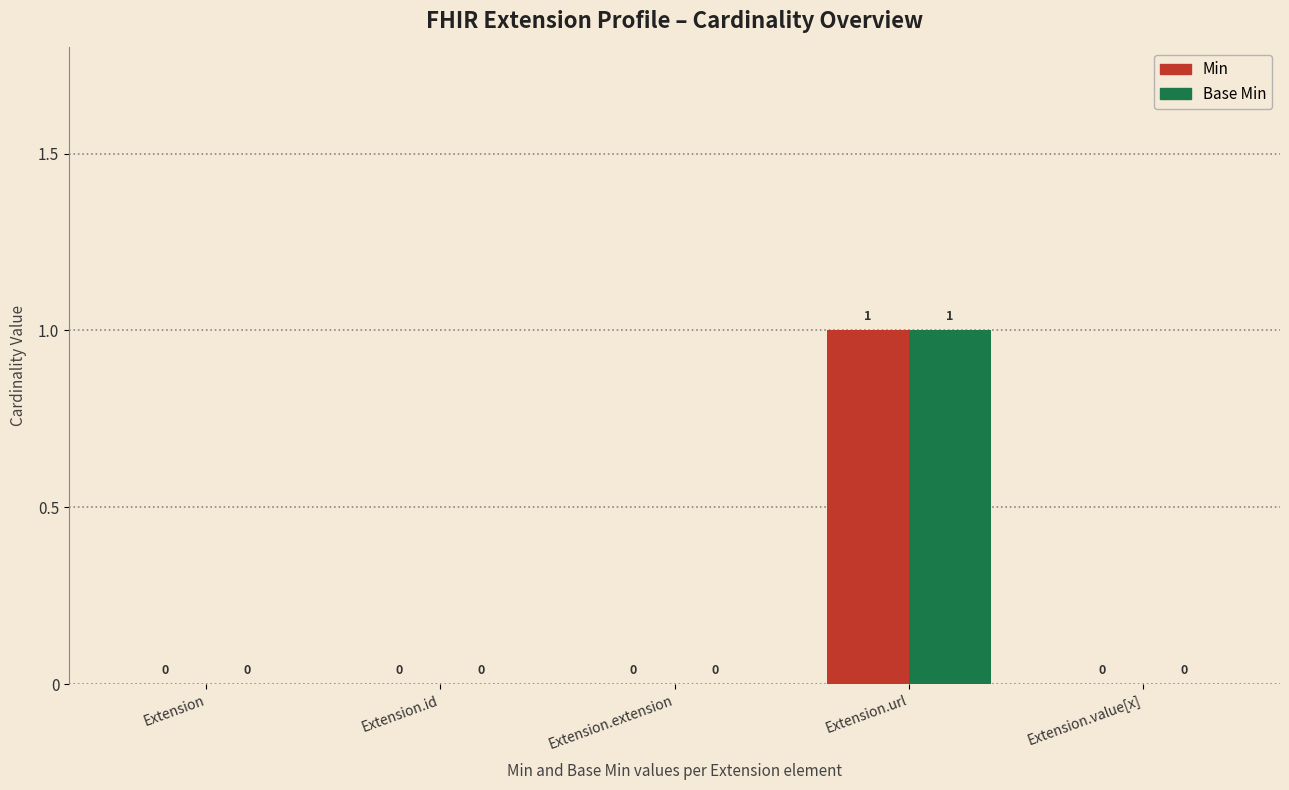

How many groups of bars are there?

5